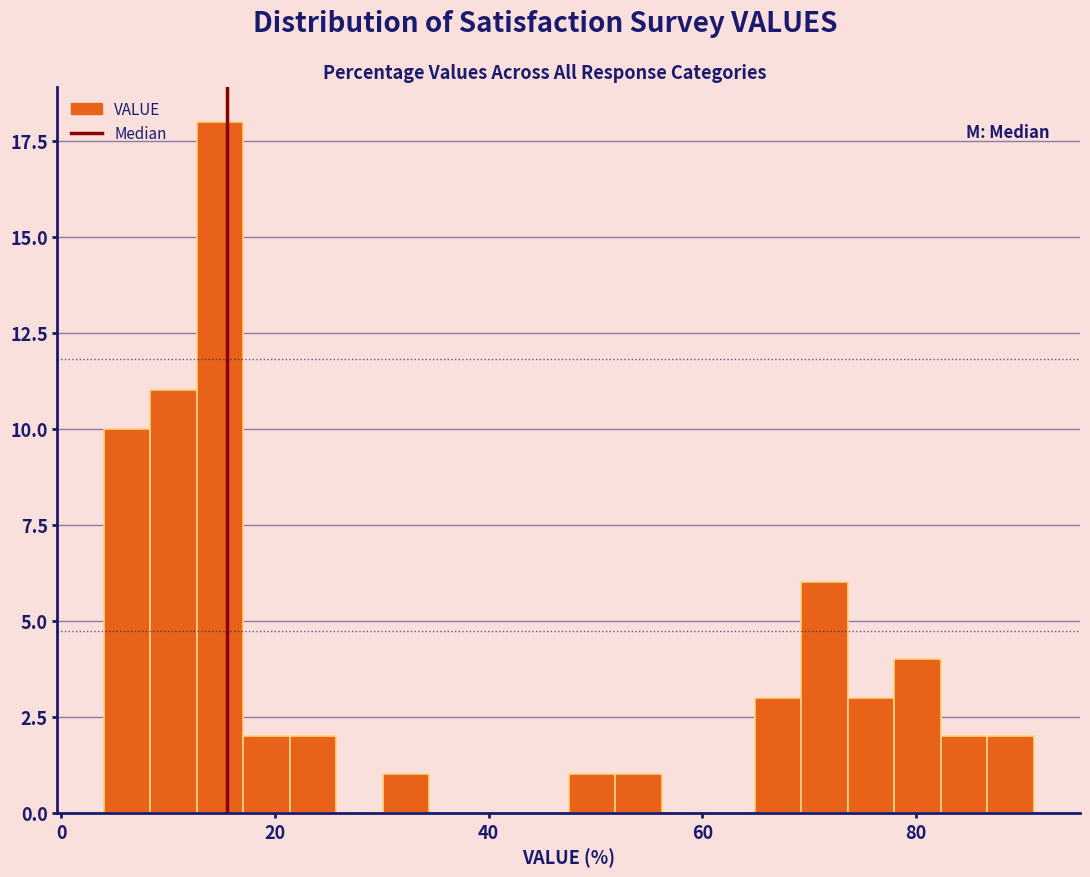

Read against the x-axis, roughly where is the centre of the tallest bar?

14